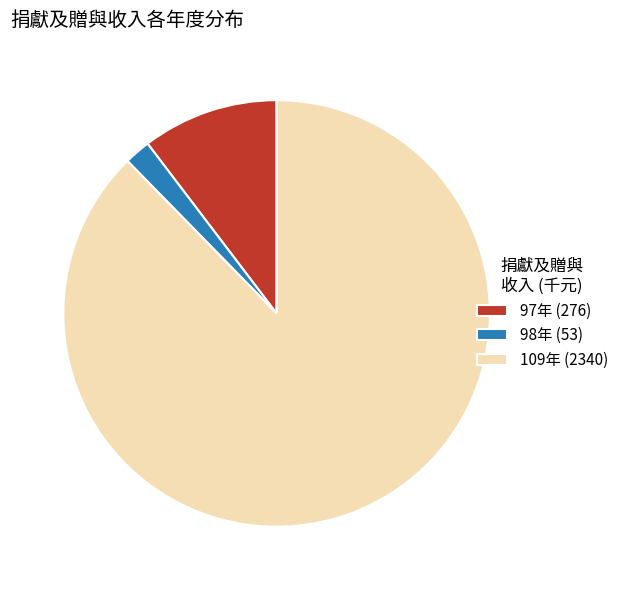

True or false: 98年 (53) accounts for 2% of the total.

True